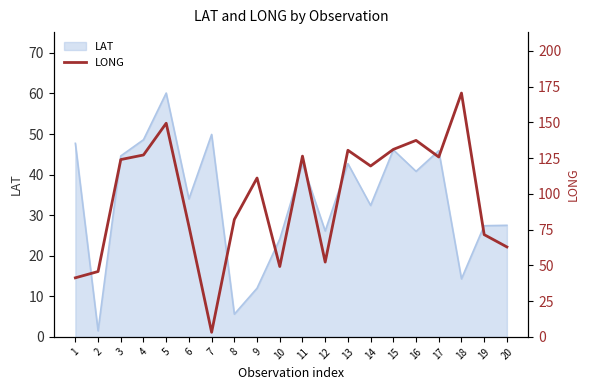

Where does the data first go above 119?

3